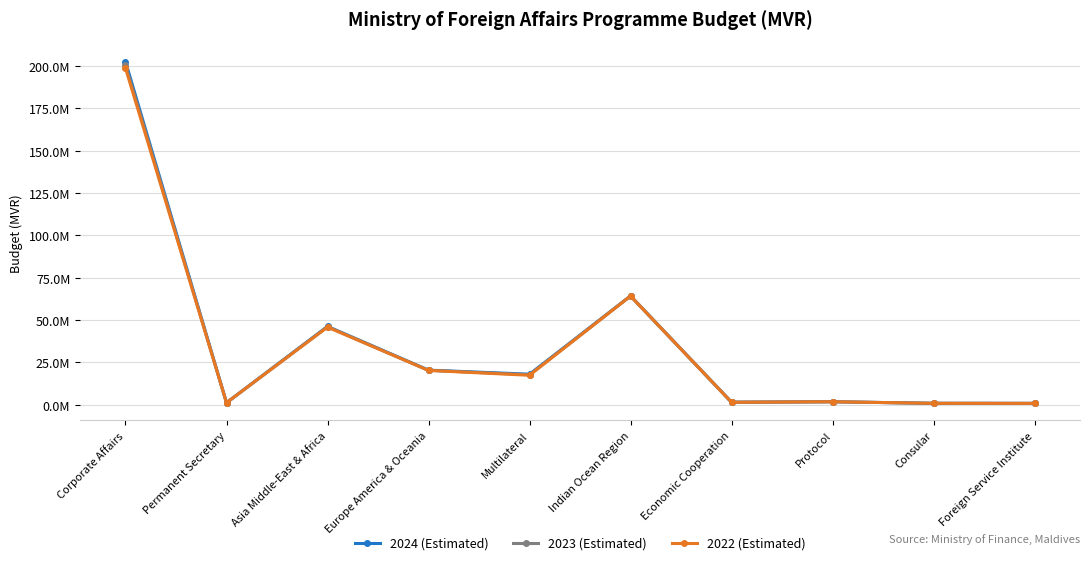

Is this an area chart (filled region under the line)?

No